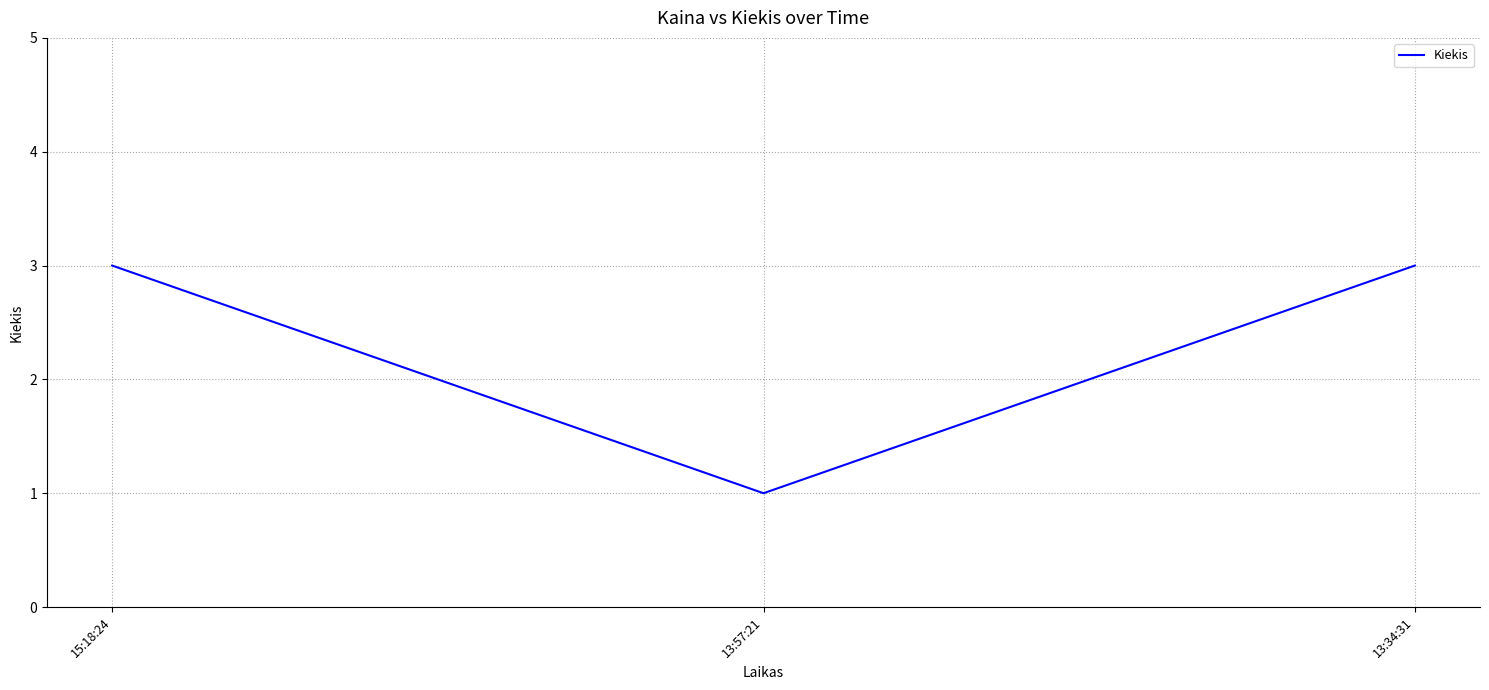

Count the number of data series in this chart.

1